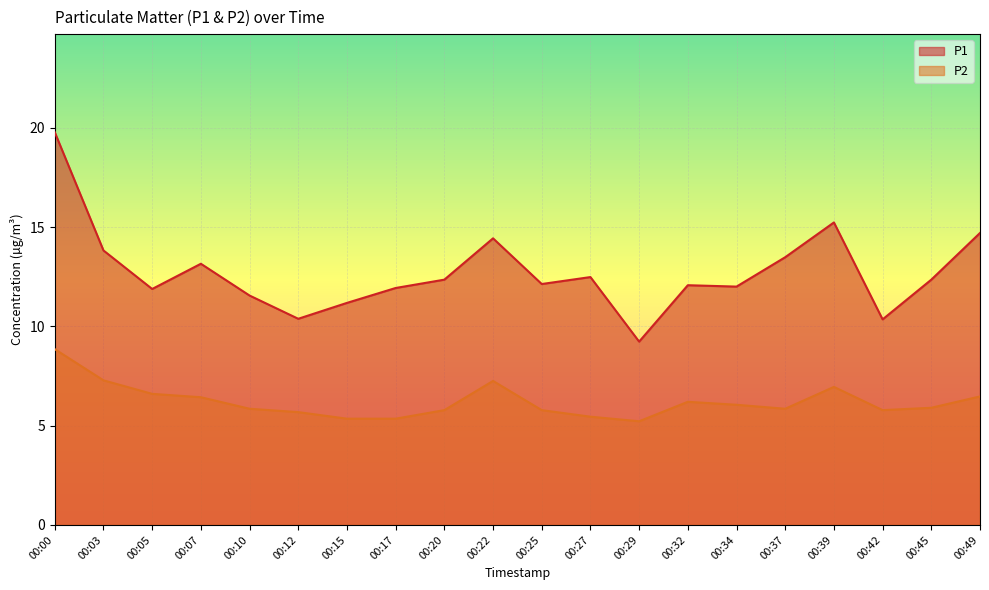

Which category has the highest value in the P2 series?

00:00